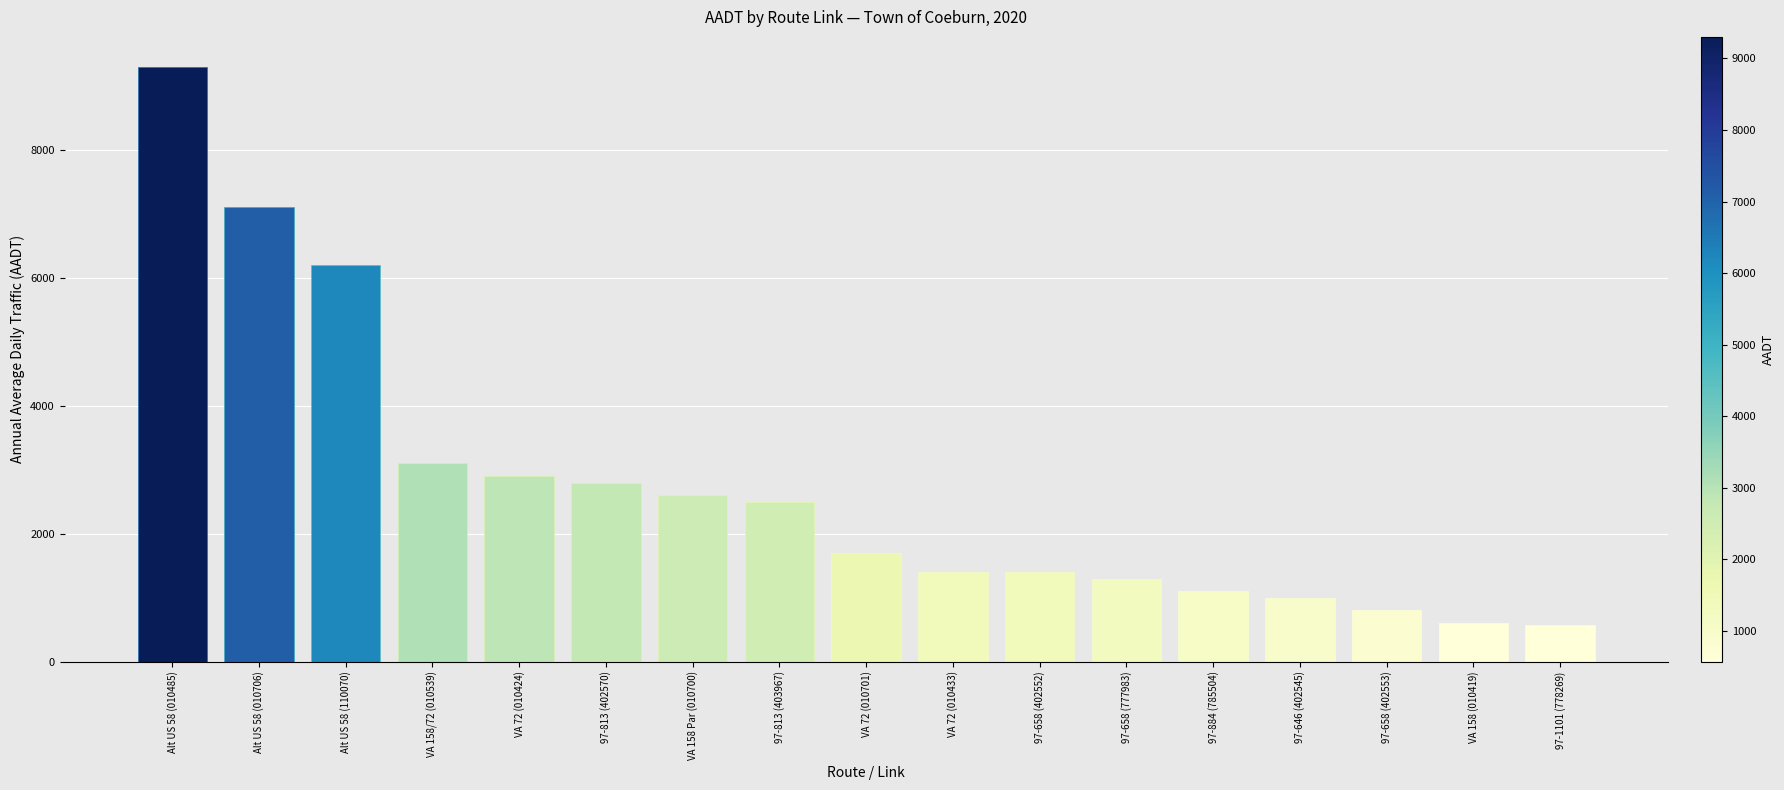

What is the label of the 9th bar from the left?

VA 72 (010701)